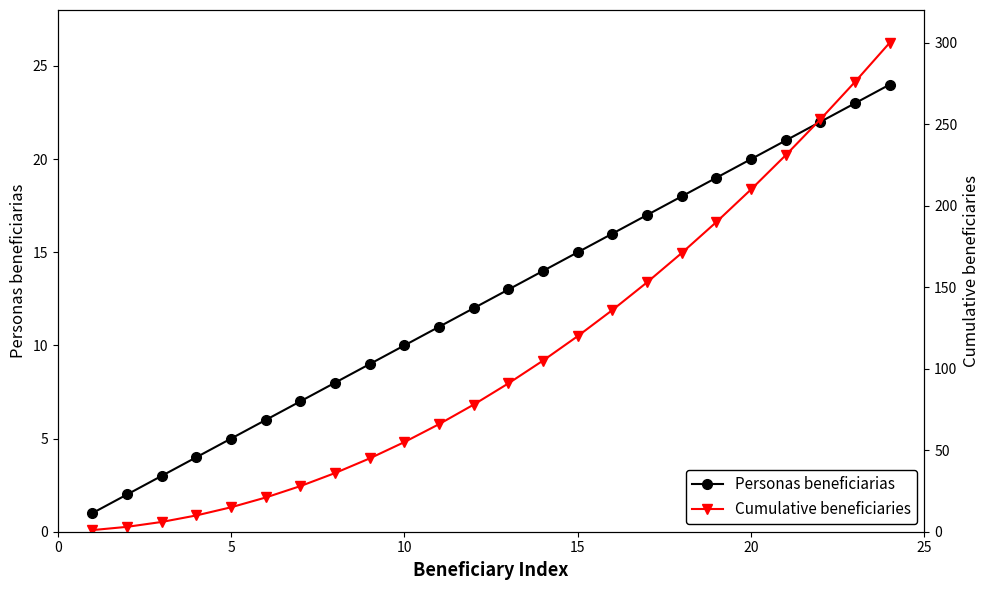

Which series has the widest spread of values?

Cumulative beneficiaries